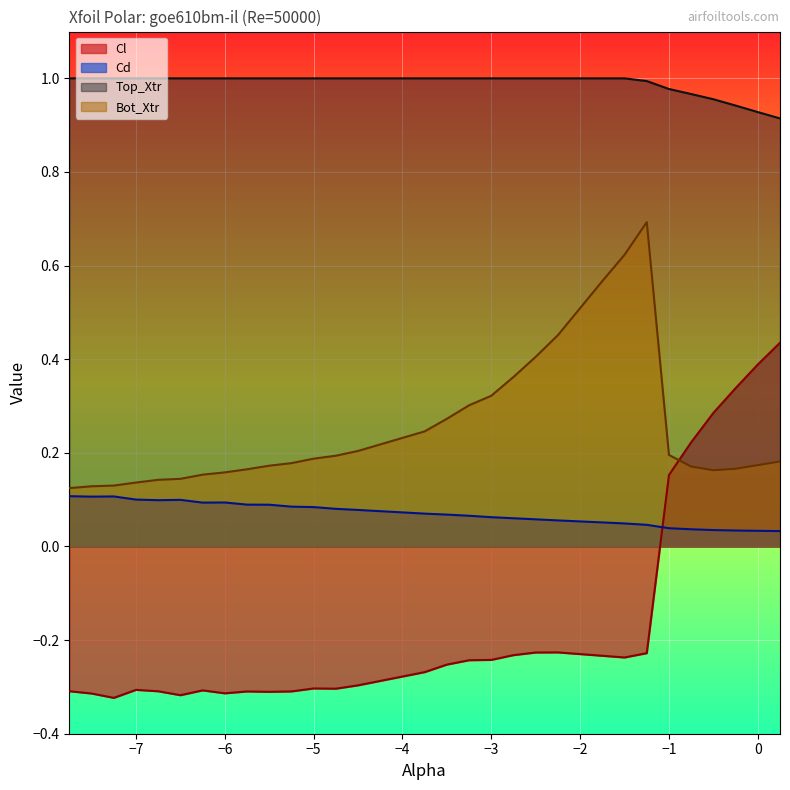

True or false: Top_Xtr and Bot_Xtr cross at least once.

False